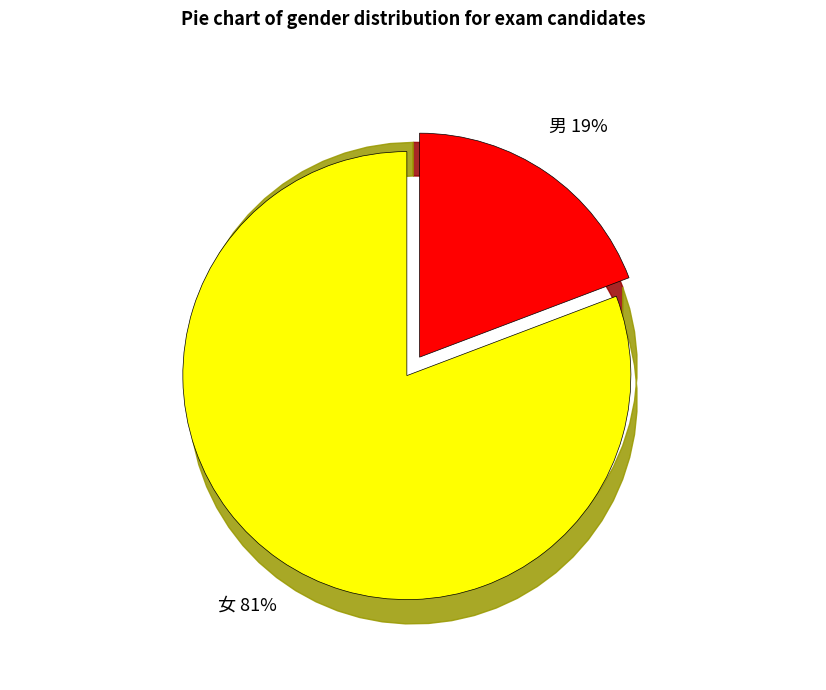

Is there any slice that represents more than half of the pie?

Yes